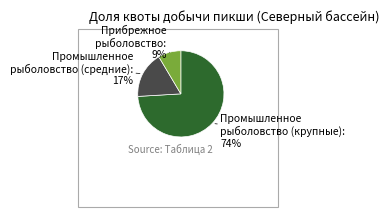

Is there a majority slice in this chart?

Yes